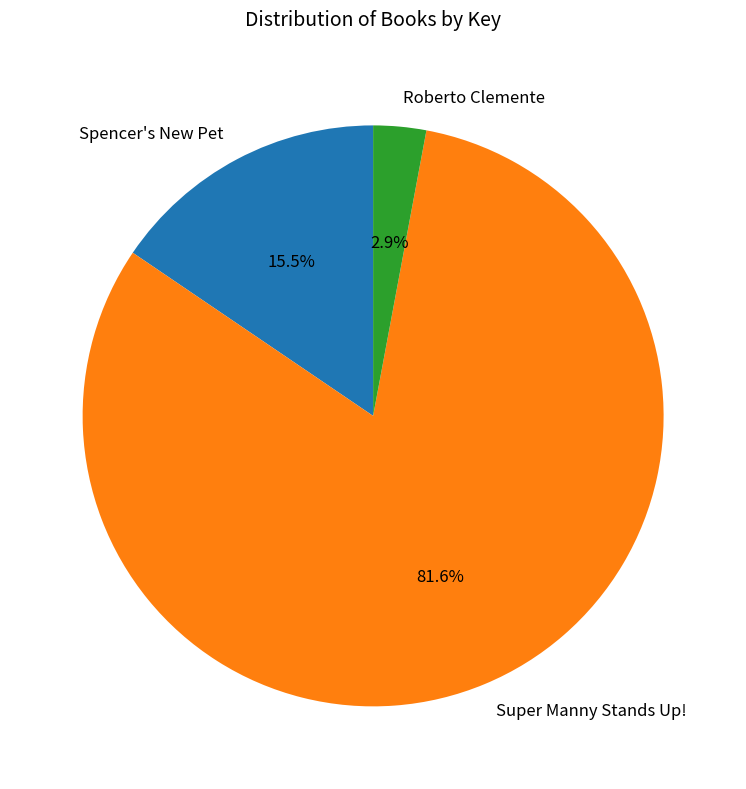

Which category has the smallest portion of the pie?

Roberto Clemente